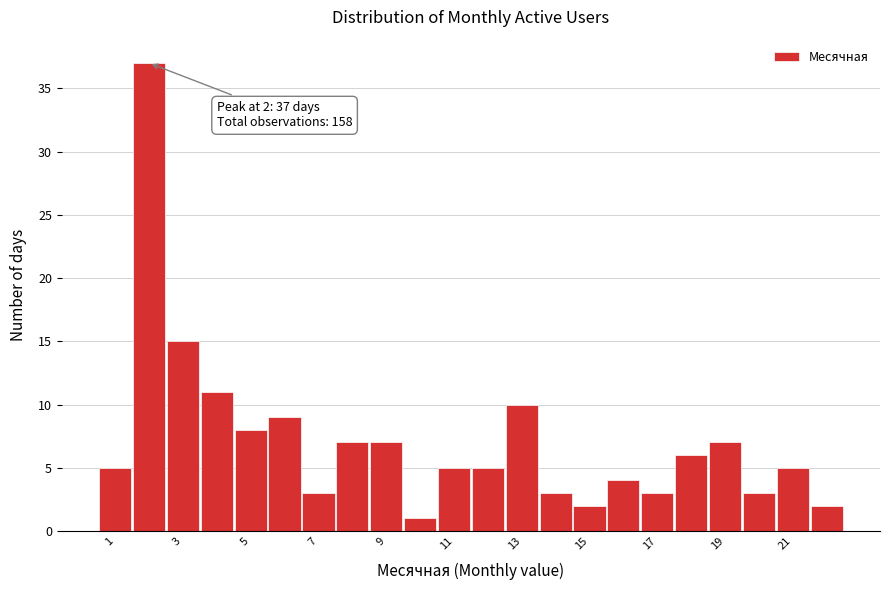

Over which range of the x-axis is the bar tallest?

1.5 to 2.5